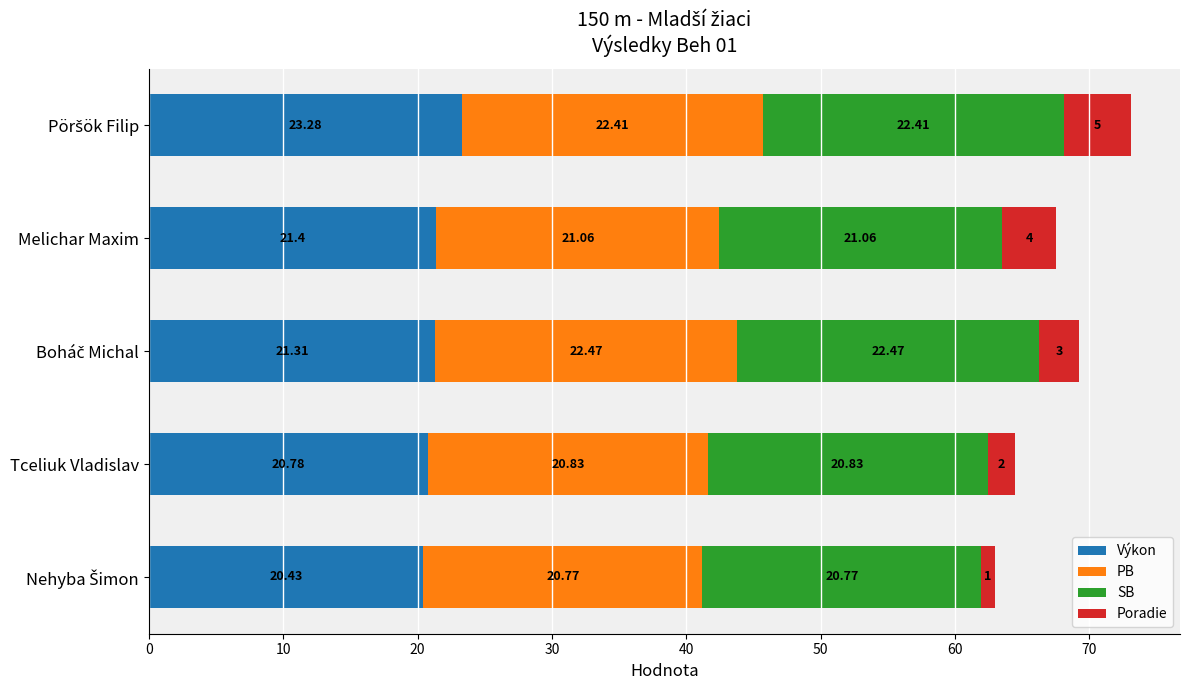

What is the sum of all Výkon values?

107.2